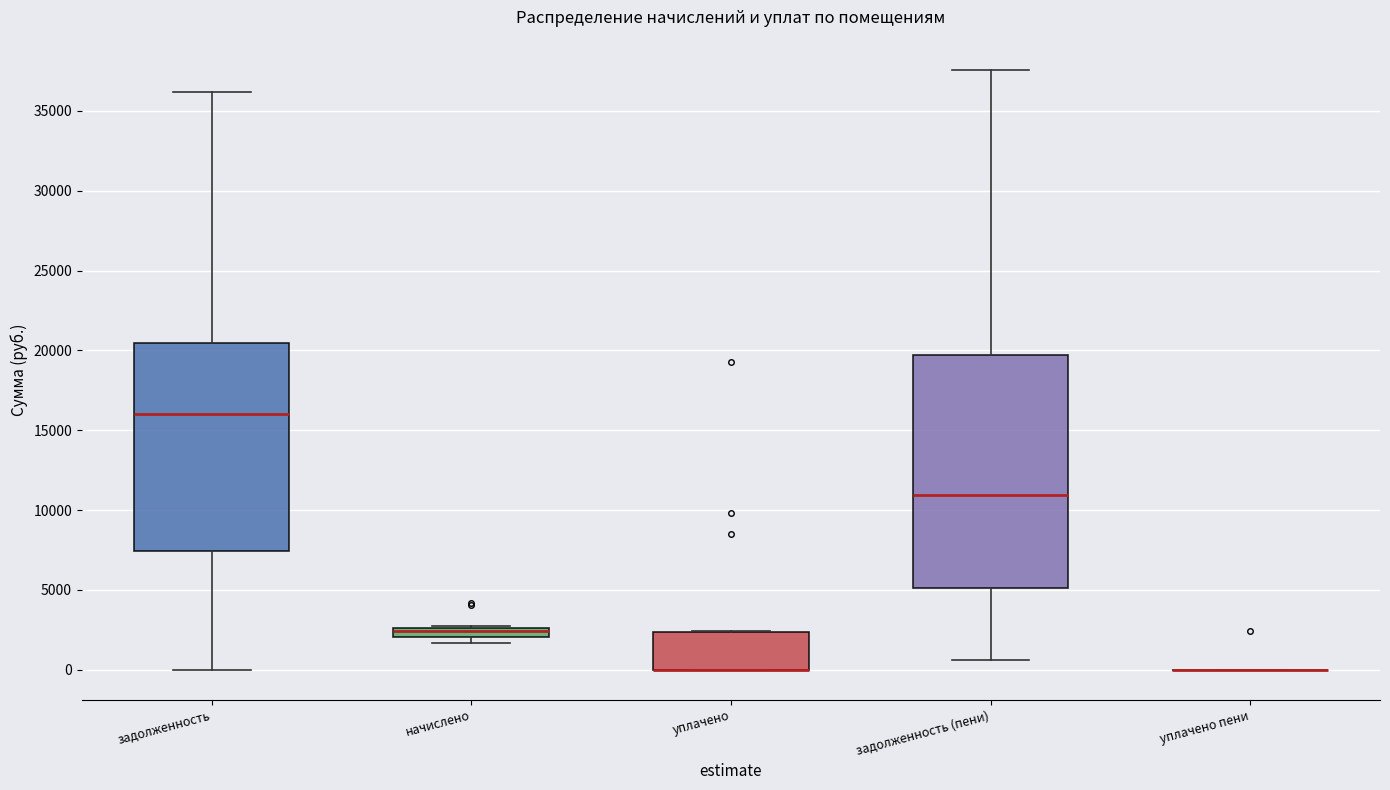

Where is the upper edge of the box for уплачено on the y-axis? The values are not printed on the chart, so give them approximately, as read against the axis.

2500